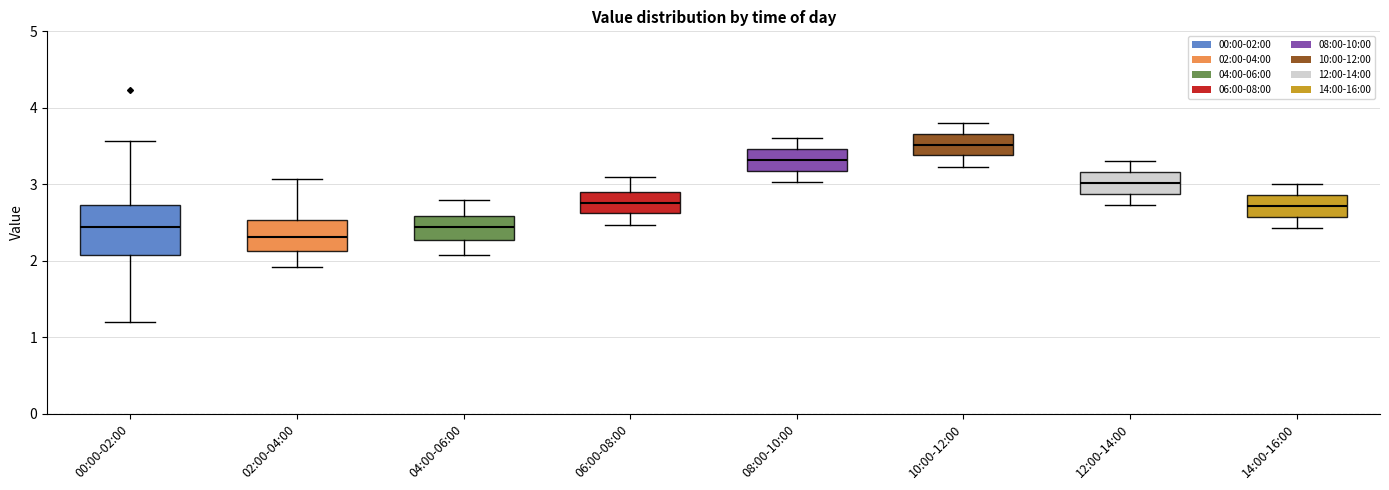

Which box has the lowest median line?

02:00-04:00